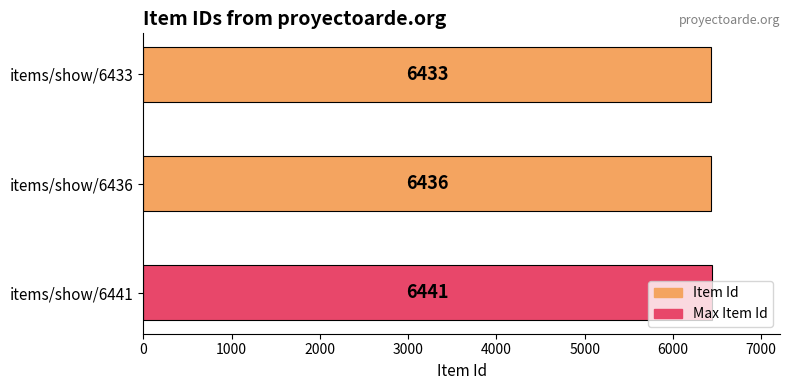

List the labels in order of value, smallest first.

items/show/6433, items/show/6436, items/show/6441